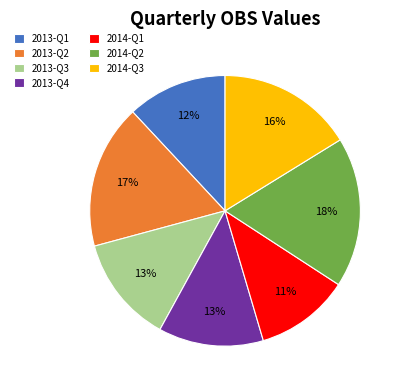

Do 2013-Q3 and 2014-Q2 together represent more than half of the pie?

No